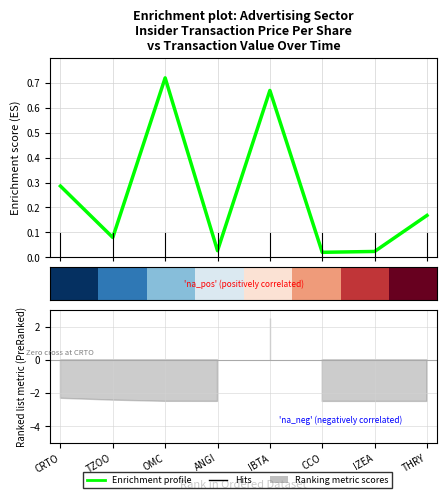

What position from the left is ANGI?

4